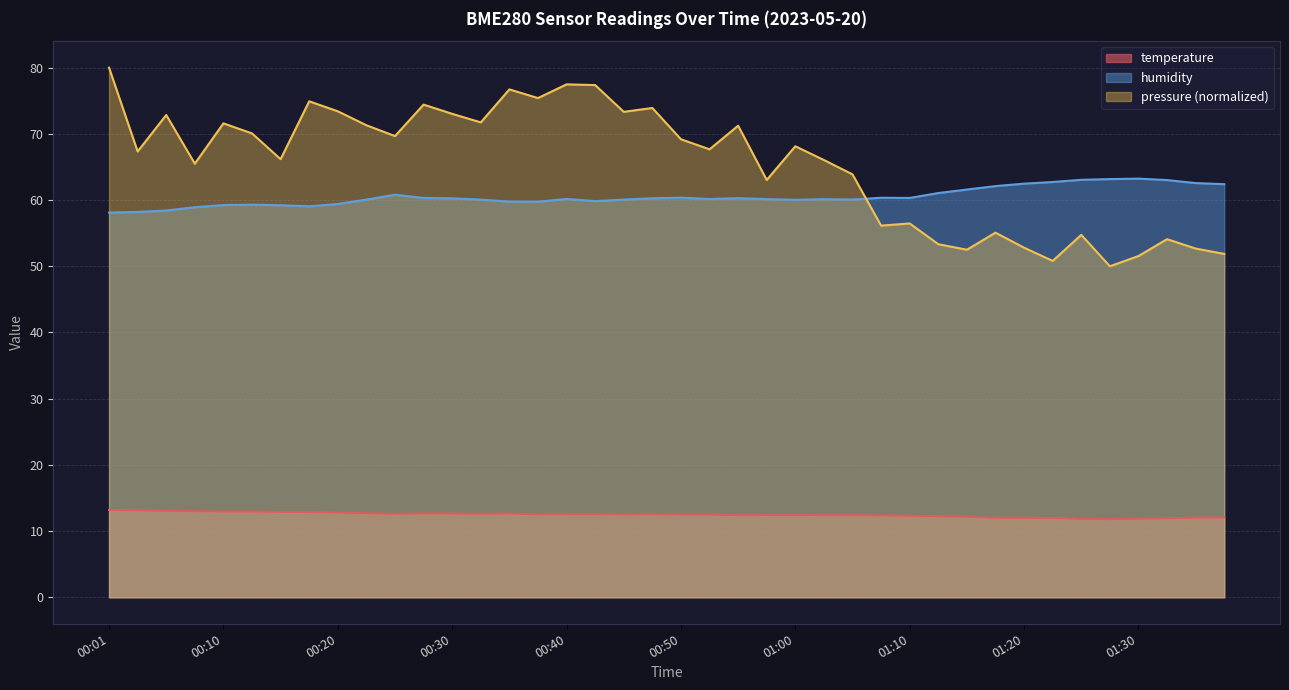

In humidity, how many points are higher than both neighbors (excluding endpoints)?

8